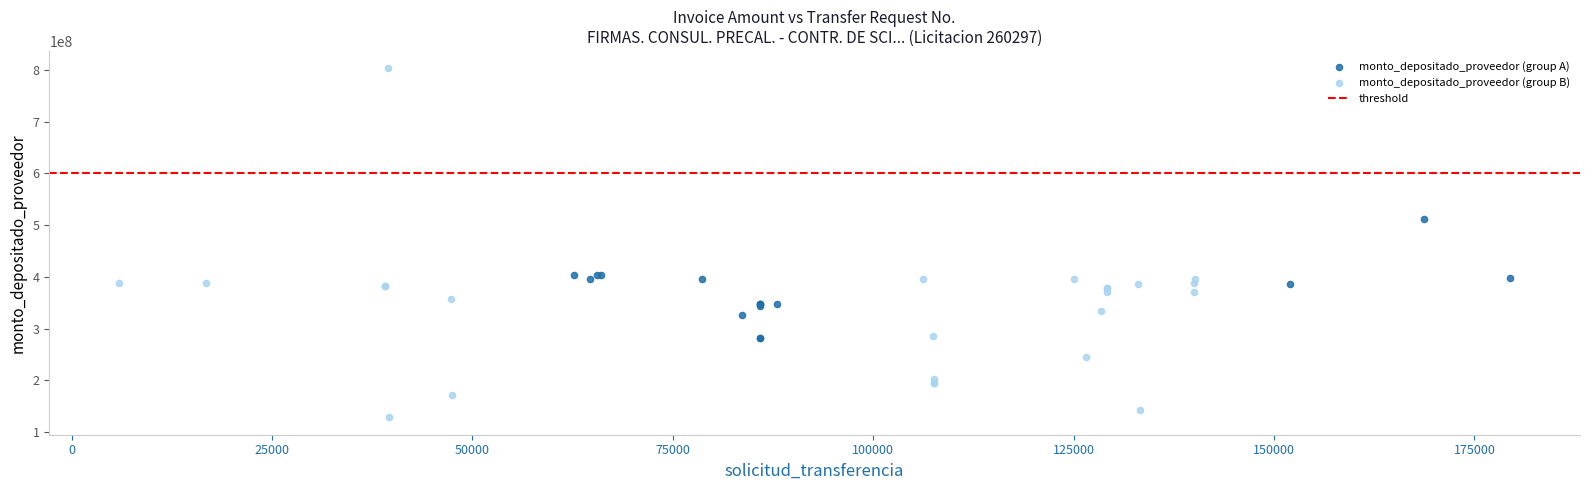

Which series reaches the minimum Y coordinate?

monto_depositado_proveedor (group B)